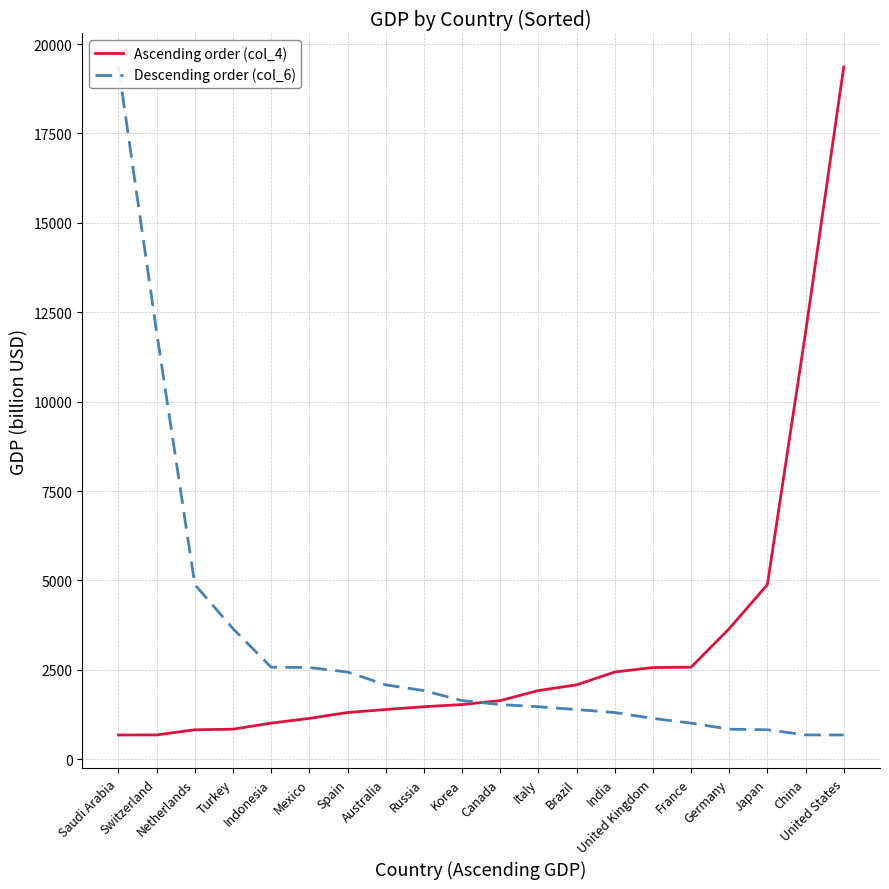

What is the label of the 2nd point from the left?

Switzerland